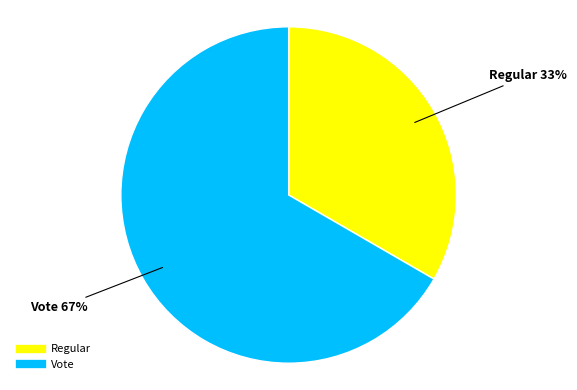

What is the majority slice?

Vote